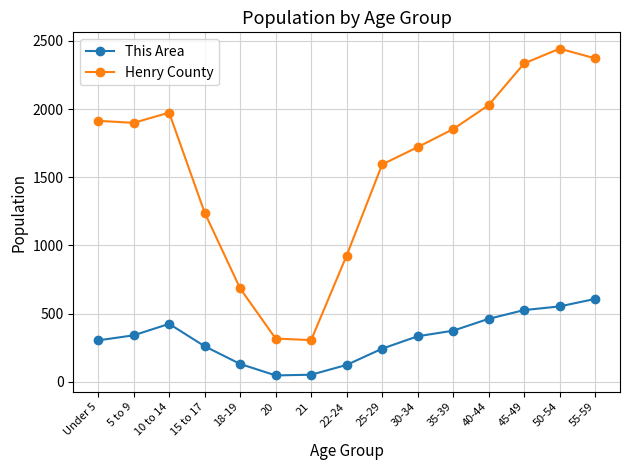

List the series in order of their peak value, lowest first.

This Area, Henry County